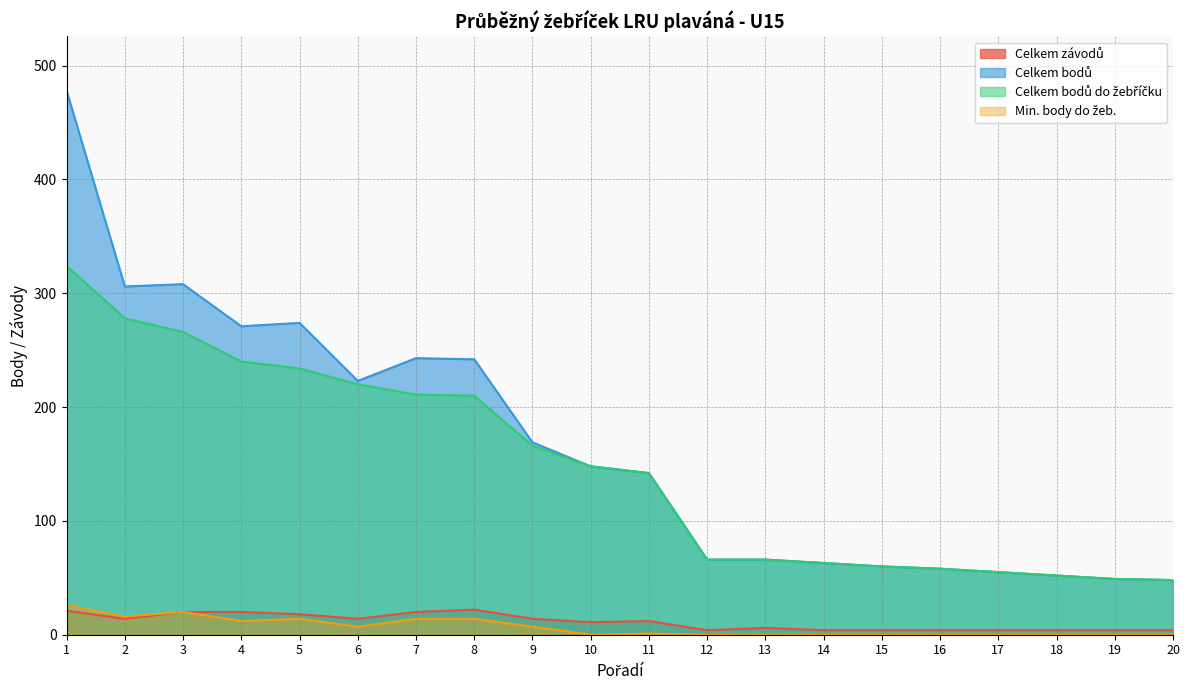

How many data points in Min. body do žeb. are less than 1?

10